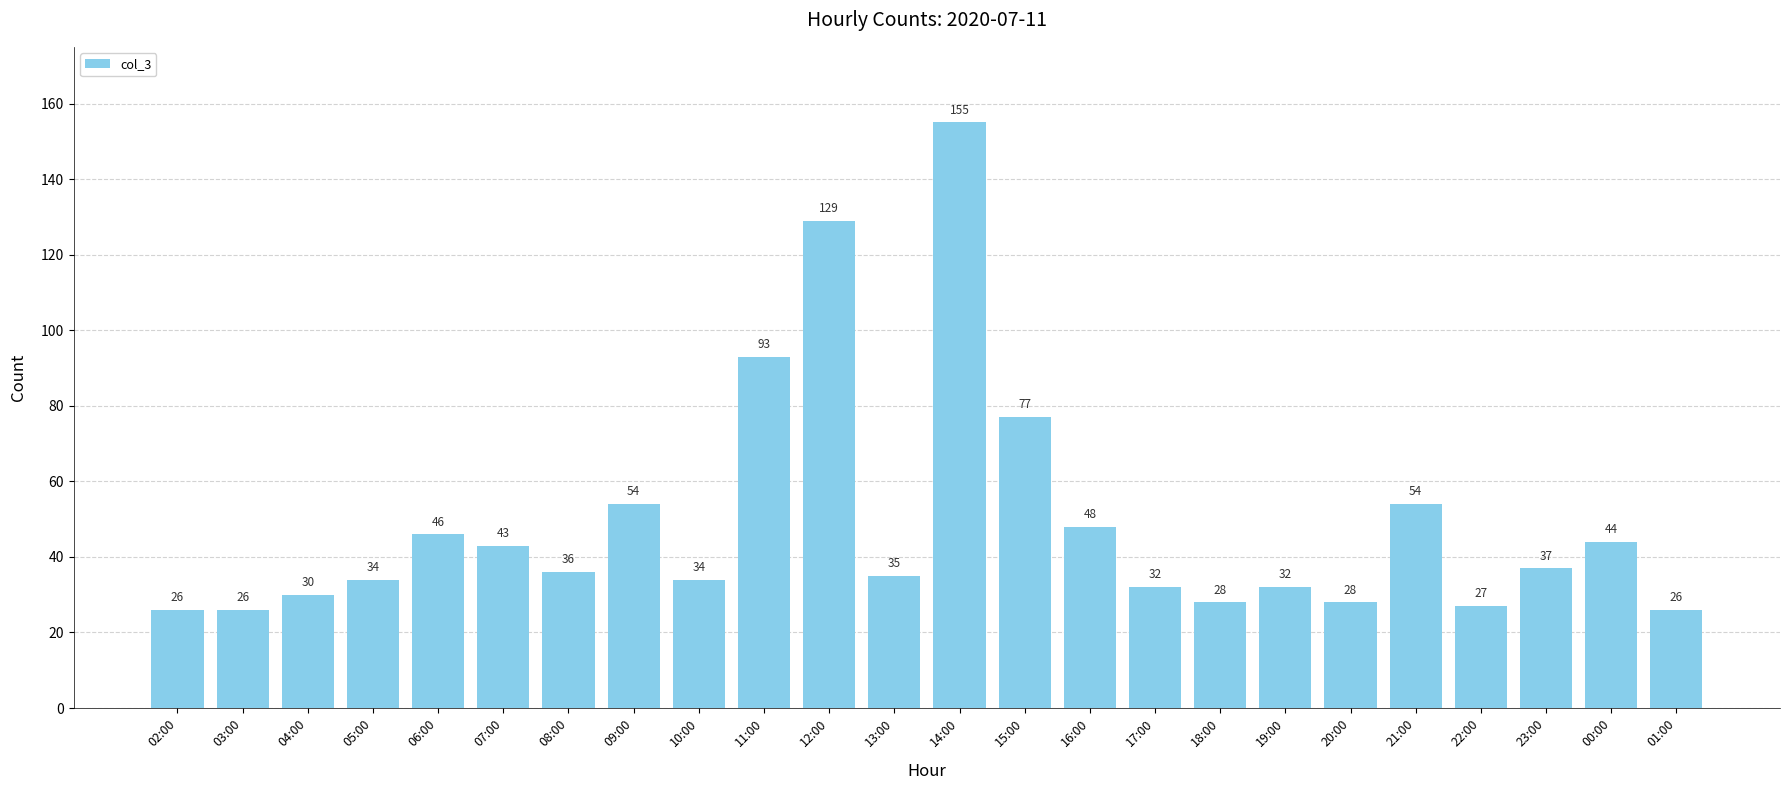

Reading left to right, list all the values displayed in this chart.

02:00=26	03:00=26	04:00=30	05:00=34	06:00=46	07:00=43	08:00=36	09:00=54	10:00=34	11:00=93	12:00=129	13:00=35	14:00=155	15:00=77	16:00=48	17:00=32	18:00=28	19:00=32	20:00=28	21:00=54	22:00=27	23:00=37	00:00=44	01:00=26